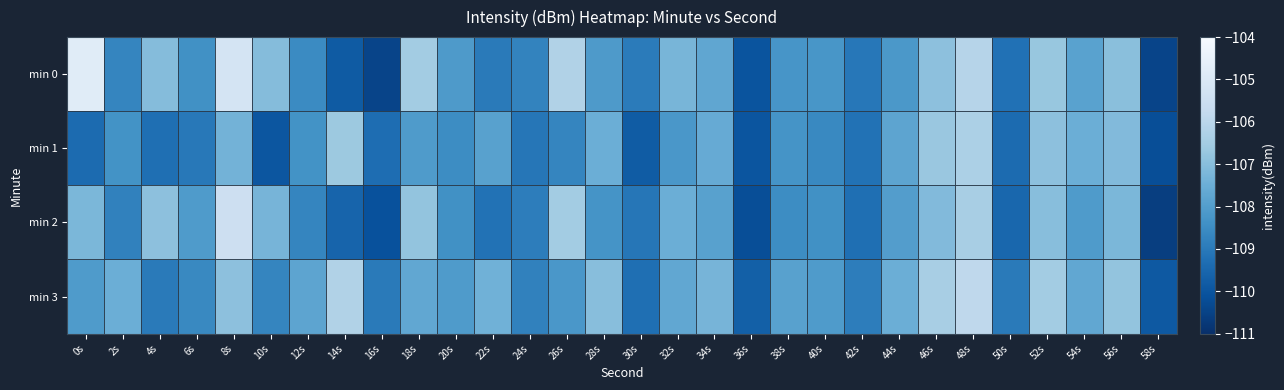

Between 30s and 0s, which is larger?

0s